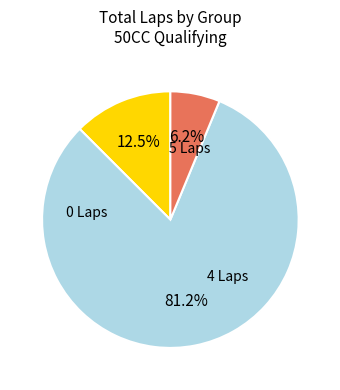

Is there any slice that represents more than half of the pie?

Yes